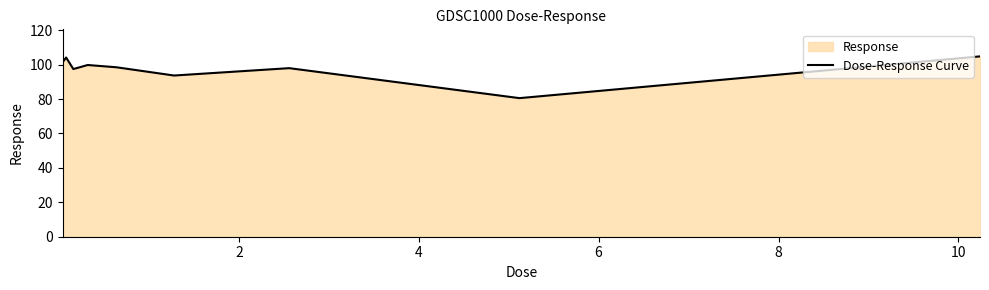

What is the greatest value displayed?

104.8